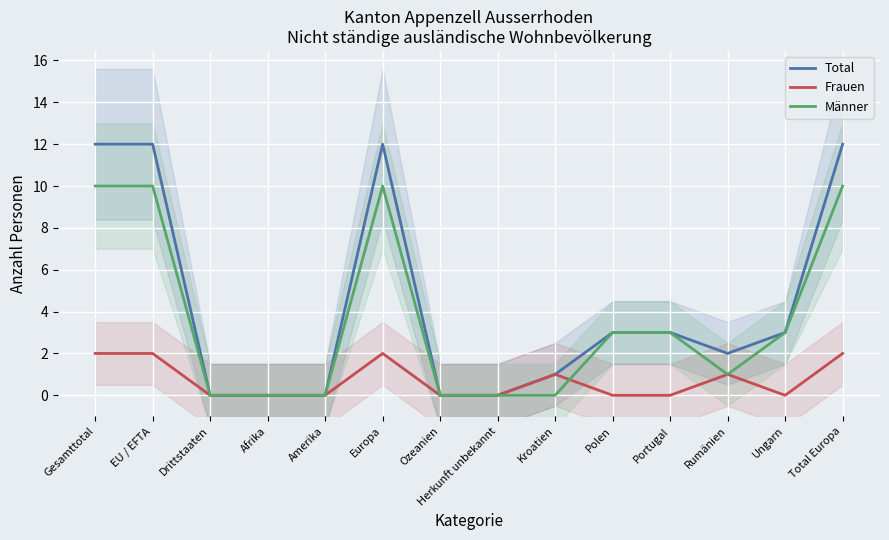

Rank the series by their average value, from lowest to highest.

Frauen, Männer, Total